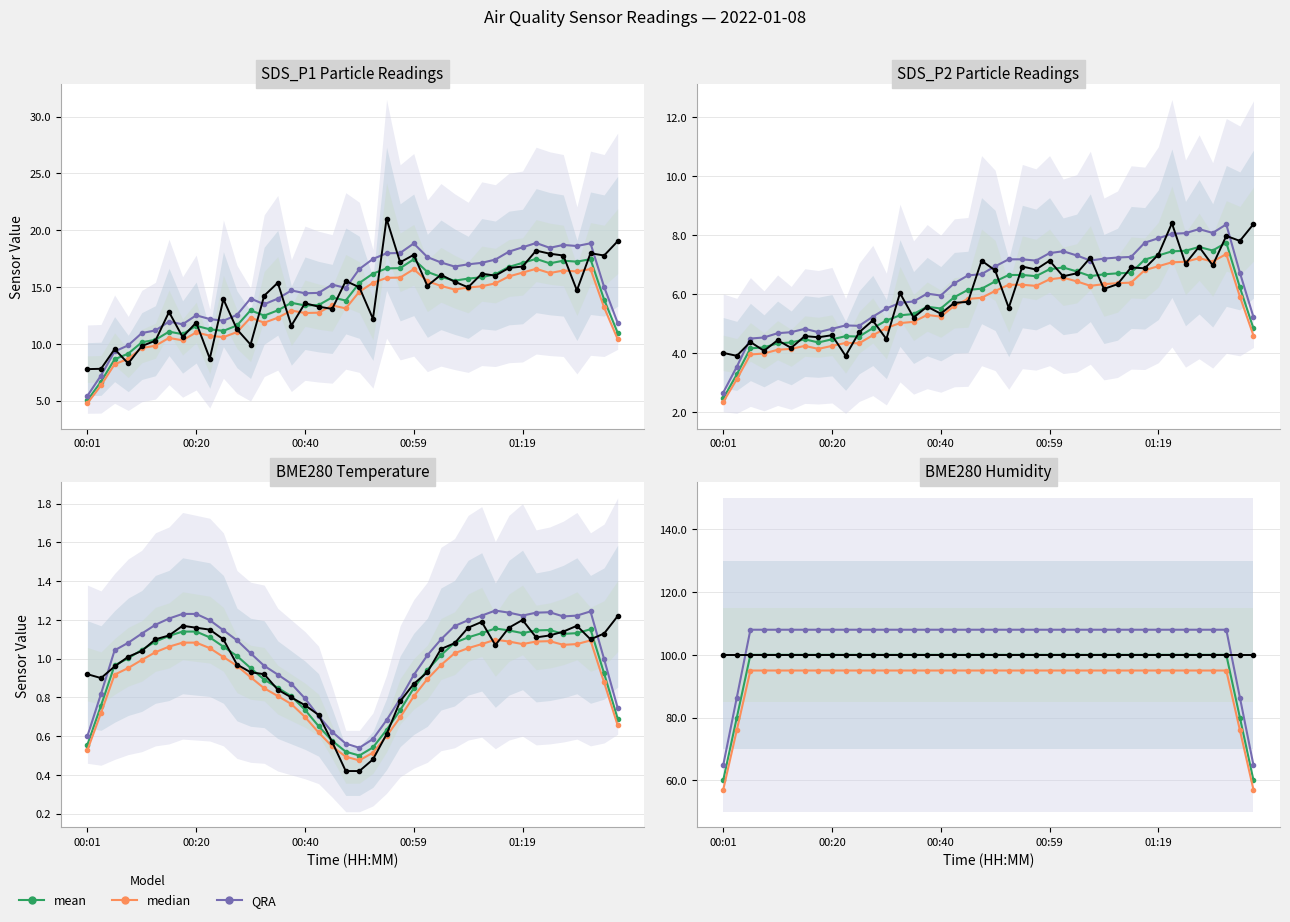

Which series has the largest total across all categories?

QRA